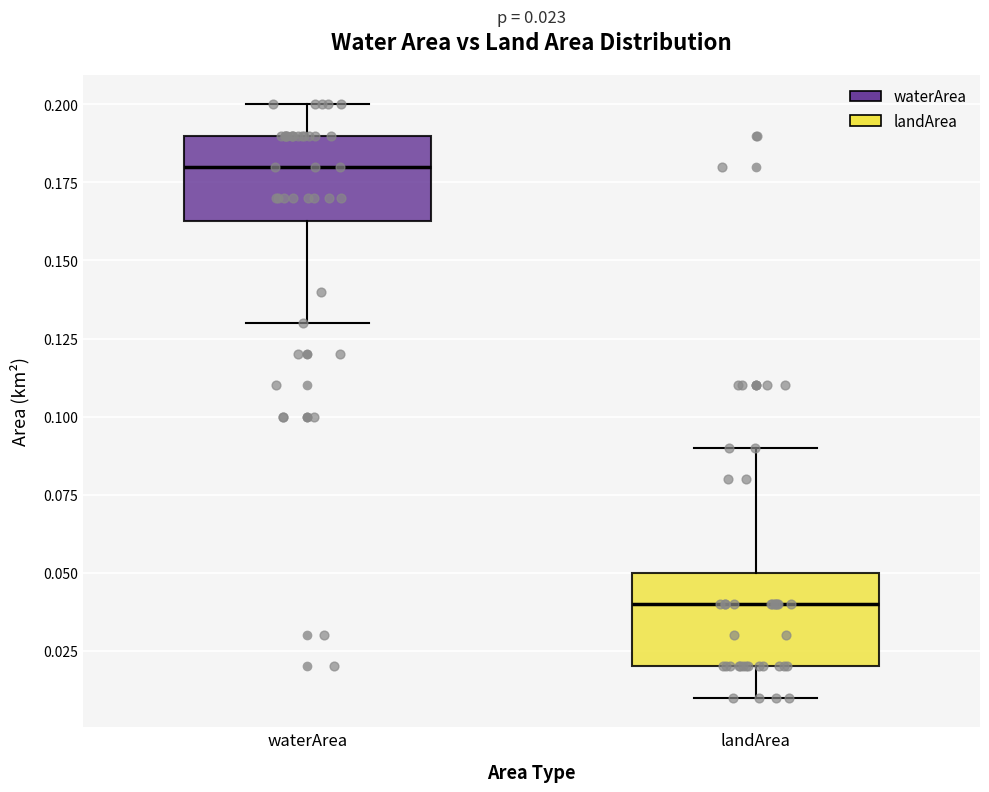

Which box has the highest median line?

waterArea